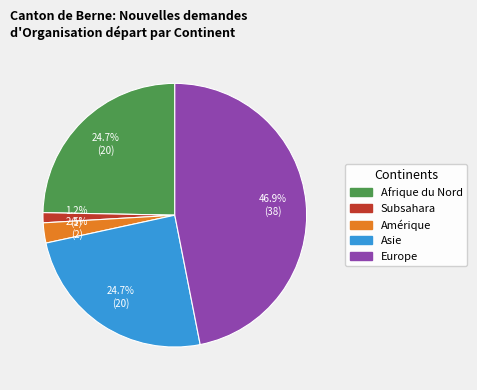

Count the number of slices in the pie.

5